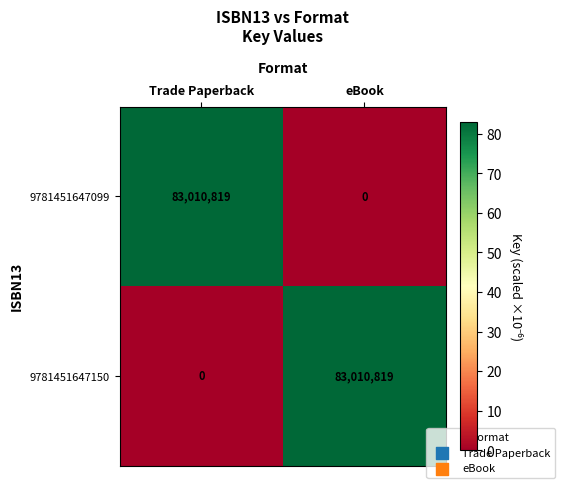

How many positive values does the 9781451647099 series have?

1